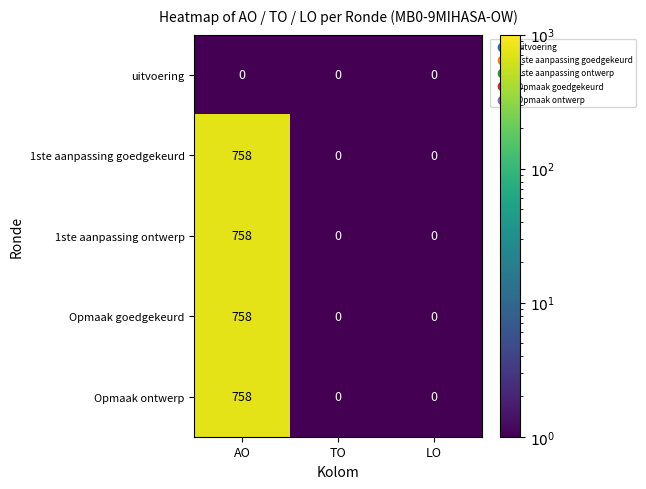

Reading left to right, what are all the values shown in this chart?

uitvoering: AO=0	TO=0	LO=0
1ste aanpassing goedgekeurd: AO=758	TO=0	LO=0
1ste aanpassing ontwerp: AO=758	TO=0	LO=0
Opmaak goedgekeurd: AO=758	TO=0	LO=0
Opmaak ontwerp: AO=758	TO=0	LO=0